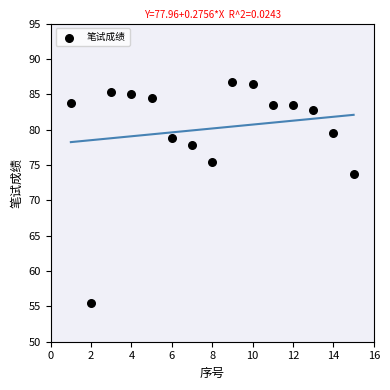

What Y value in the scatter plot is closest to 71?

73.8